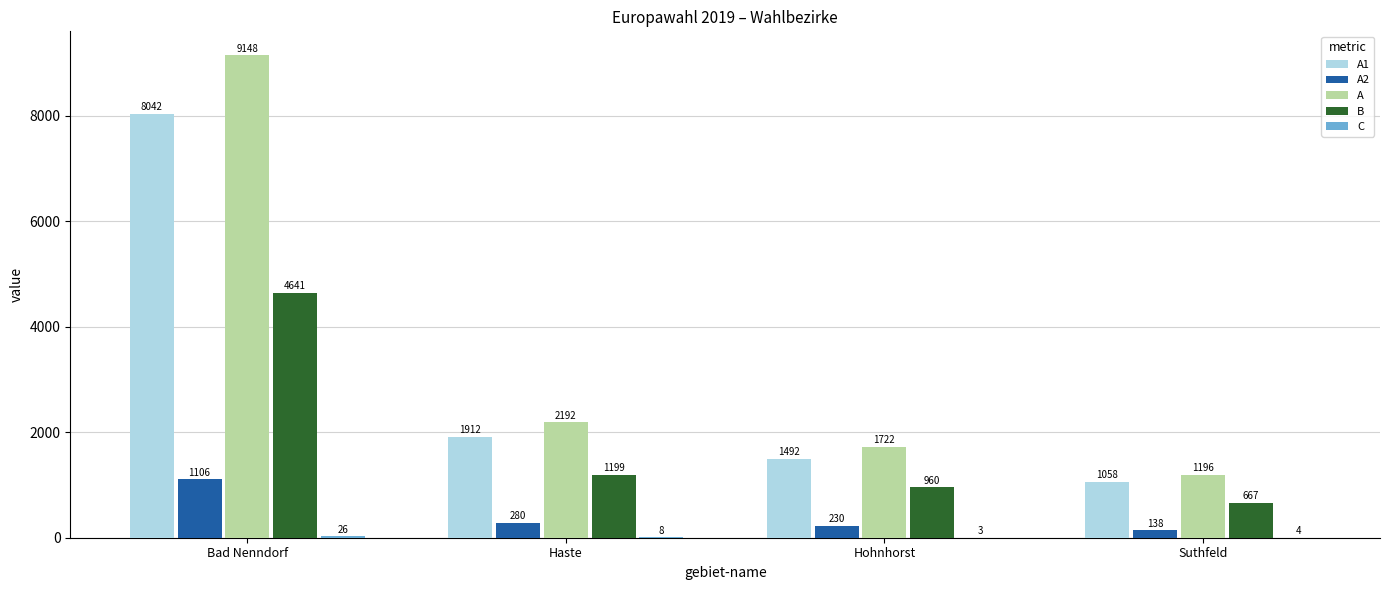

Between Hohnhorst and Suthfeld, which series saw the biggest shift?

A